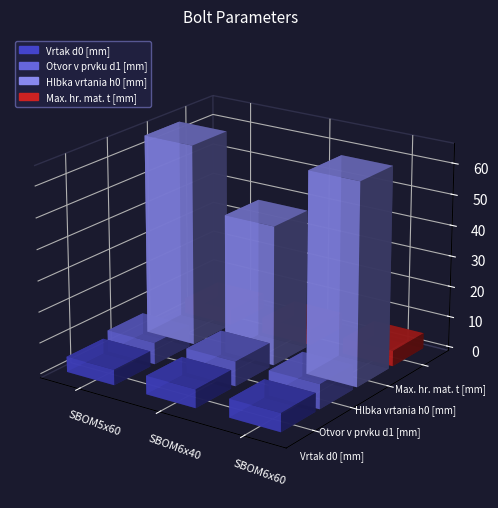

What is the label of the 1st bar from the left?

SBOM5x60